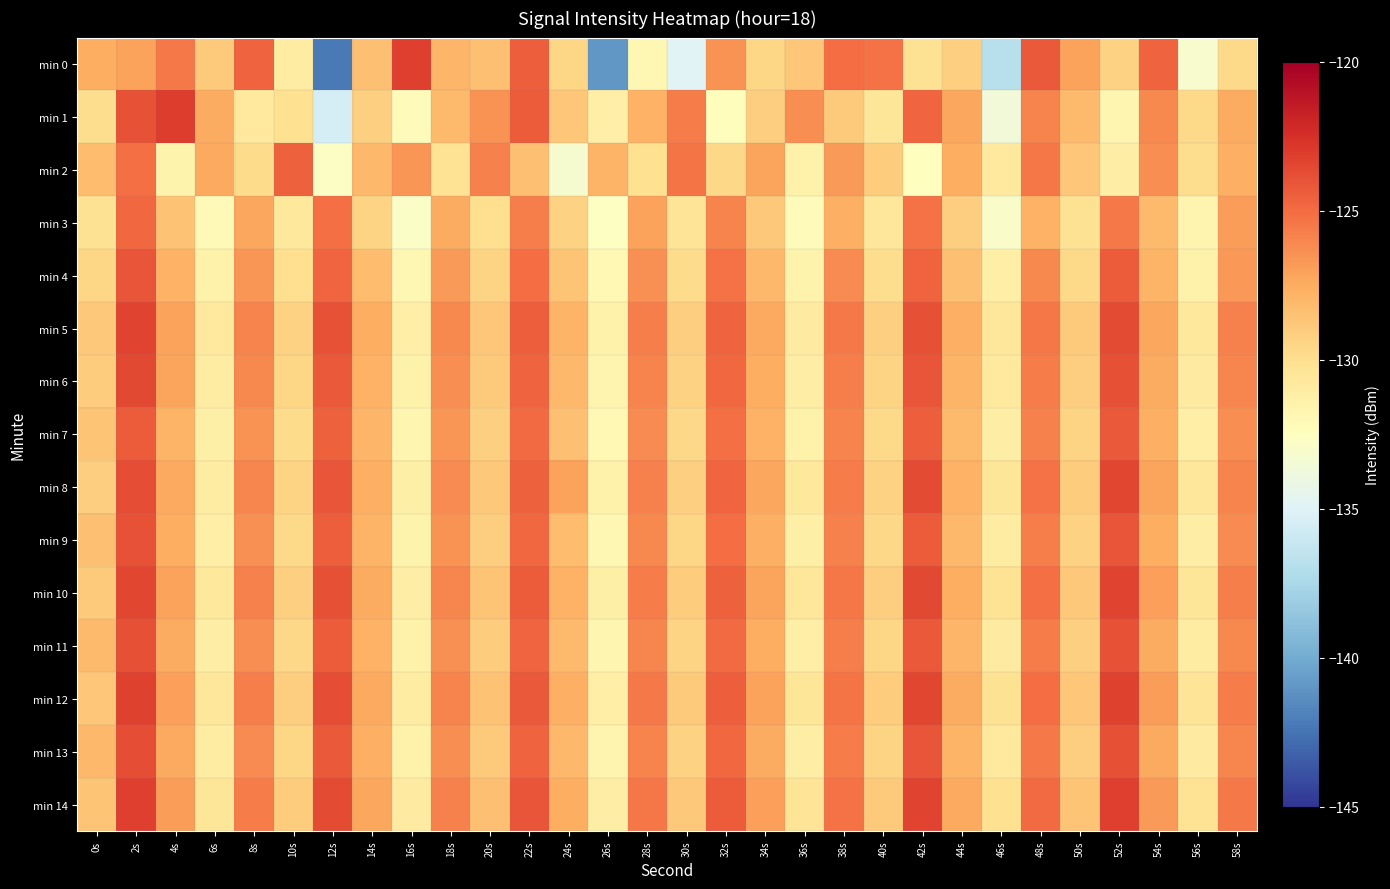

Reading left to right, transcribe all the data shown in this chart.

min 0: 0s=-127.6	2s=-127.1	4s=-125.5	6s=-128.9	8s=-124.6	10s=-131.0	12s=-142.2	14s=-128.5	16s=-123.2	18s=-127.9	20s=-128.5	22s=-124.4	24s=-129.5	26s=-140.9	28s=-131.8	30s=-134.9	32s=-126.5	34s=-129.5	36s=-128.7	38s=-125.0	40s=-125.2	42s=-130.2	44s=-129.2	46s=-136.8	48s=-124.3	50s=-127.1	52s=-129.4	54s=-124.6	56s=-133.2	58s=-129.7
min 1: 0s=-129.9	2s=-124.0	4s=-123.1	6s=-127.5	8s=-130.8	10s=-130.1	12s=-135.4	14s=-129.2	16s=-132.2	18s=-128.2	20s=-126.5	22s=-124.3	24s=-128.7	26s=-131.2	28s=-127.8	30s=-125.6	32s=-132.4	34s=-129.1	36s=-126.3	38s=-128.9	40s=-130.5	42s=-124.7	44s=-127.3	46s=-133.6	48s=-125.9	50s=-128.2	52s=-131.8	54s=-126.1	56s=-129.7	58s=-127.5
min 2: 0s=-128.3	2s=-125.1	4s=-131.6	6s=-127.4	8s=-129.8	10s=-124.5	12s=-132.7	14s=-128.1	16s=-126.6	18s=-130.3	20s=-125.8	22s=-128.4	24s=-133.2	26s=-127.9	28s=-130.1	30s=-125.3	32s=-129.6	34s=-127.2	36s=-131.4	38s=-126.8	40s=-129.0	42s=-132.5	44s=-127.6	46s=-130.8	48s=-125.4	50s=-128.7	52s=-131.1	54s=-126.3	56s=-129.9	58s=-127.7
min 3: 0s=-130.2	2s=-124.8	4s=-128.5	6s=-132.1	8s=-127.3	10s=-130.7	12s=-125.1	14s=-129.4	16s=-132.8	18s=-127.5	20s=-130.0	22s=-125.7	24s=-129.3	26s=-132.6	28s=-127.1	30s=-130.4	32s=-125.9	34s=-128.8	36s=-132.3	38s=-127.7	40s=-130.6	42s=-125.2	44s=-129.1	46s=-132.9	48s=-127.8	50s=-130.2	52s=-125.5	54s=-128.2	56s=-131.7	58s=-126.9
min 4: 0s=-129.5	2s=-124.1	4s=-127.8	6s=-131.4	8s=-126.6	10s=-130.0	12s=-124.7	14s=-128.3	16s=-131.9	18s=-126.8	20s=-129.4	22s=-125.0	24s=-128.6	26s=-132.0	28s=-126.4	30s=-129.8	32s=-125.2	34s=-128.1	36s=-131.6	38s=-126.2	40s=-129.9	42s=-124.6	44s=-128.4	46s=-131.2	48s=-126.1	50s=-129.7	52s=-124.3	54s=-127.9	56s=-131.5	58s=-126.7
min 5: 0s=-128.8	2s=-123.4	4s=-127.1	6s=-130.8	8s=-125.9	10s=-129.3	12s=-124.0	14s=-127.6	16s=-131.2	18s=-126.1	20s=-128.7	22s=-124.4	24s=-127.9	26s=-131.4	28s=-125.7	30s=-129.1	32s=-124.6	34s=-127.4	36s=-130.9	38s=-125.5	40s=-129.2	42s=-123.9	44s=-127.7	46s=-130.6	48s=-125.4	50s=-128.9	52s=-123.7	54s=-127.3	56s=-130.7	58s=-125.8
min 6: 0s=-129.0	2s=-123.6	4s=-127.2	6s=-131.0	8s=-126.1	10s=-129.5	12s=-124.2	14s=-127.8	16s=-131.5	18s=-126.3	20s=-128.9	22s=-124.6	24s=-128.1	26s=-131.7	28s=-125.9	30s=-129.3	32s=-124.8	34s=-127.6	36s=-131.1	38s=-125.7	40s=-129.4	42s=-124.1	44s=-127.9	46s=-130.8	48s=-125.6	50s=-129.1	52s=-123.9	54s=-127.5	56s=-130.9	58s=-126.0
min 7: 0s=-128.6	2s=-124.3	4s=-127.9	6s=-131.3	8s=-126.5	10s=-129.8	12s=-124.5	14s=-128.0	16s=-131.8	18s=-126.6	20s=-129.2	22s=-124.9	24s=-128.4	26s=-132.0	28s=-126.2	30s=-129.6	32s=-125.1	34s=-127.8	36s=-131.4	38s=-125.9	40s=-129.7	42s=-124.4	44s=-128.2	46s=-131.1	48s=-125.8	50s=-129.4	52s=-124.2	54s=-127.7	56s=-131.2	58s=-126.3
min 8: 0s=-129.1	2s=-123.8	4s=-127.4	6s=-131.0	8s=-126.0	10s=-129.4	12s=-124.1	14s=-127.7	16s=-131.3	18s=-126.2	20s=-128.8	22s=-124.5	24s=-127.1	26s=-131.5	28s=-125.8	30s=-129.2	32s=-124.7	34s=-127.3	36s=-130.7	38s=-125.6	40s=-129.3	42s=-123.7	44s=-127.8	46s=-130.5	48s=-125.2	50s=-129.0	52s=-123.5	54s=-127.2	56s=-130.6	58s=-125.9
min 9: 0s=-128.4	2s=-124.0	4s=-127.6	6s=-131.2	8s=-126.4	10s=-129.7	12s=-124.4	14s=-127.9	16s=-131.6	18s=-126.5	20s=-129.1	22s=-124.8	24s=-128.3	26s=-131.9	28s=-126.1	30s=-129.5	32s=-125.0	34s=-127.7	36s=-131.3	38s=-125.8	40s=-129.6	42s=-124.3	44s=-128.1	46s=-131.0	48s=-125.7	50s=-129.3	52s=-124.1	54s=-127.6	56s=-131.1	58s=-126.2
min 10: 0s=-128.9	2s=-123.5	4s=-127.1	6s=-130.7	8s=-125.8	10s=-129.2	12s=-123.9	14s=-127.5	16s=-131.1	18s=-126.0	20s=-128.6	22s=-124.3	24s=-127.8	26s=-131.3	28s=-125.6	30s=-129.0	32s=-124.5	34s=-127.2	36s=-130.6	38s=-125.4	40s=-129.1	42s=-123.6	44s=-127.6	46s=-130.3	48s=-125.1	50s=-128.8	52s=-123.4	54s=-127.0	56s=-130.5	58s=-125.7
min 11: 0s=-128.2	2s=-123.9	4s=-127.5	6s=-131.1	8s=-126.3	10s=-129.6	12s=-124.3	14s=-127.8	16s=-131.5	18s=-126.4	20s=-129.0	22s=-124.7	24s=-128.2	26s=-131.8	28s=-126.0	30s=-129.4	32s=-124.9	34s=-127.6	36s=-131.2	38s=-125.7	40s=-129.5	42s=-124.2	44s=-128.0	46s=-130.9	48s=-125.6	50s=-129.2	52s=-124.0	54s=-127.5	56s=-131.0	58s=-126.1
min 12: 0s=-128.7	2s=-123.3	4s=-127.0	6s=-130.6	8s=-125.7	10s=-129.1	12s=-123.8	14s=-127.4	16s=-131.0	18s=-125.9	20s=-128.5	22s=-124.2	24s=-127.7	26s=-131.2	28s=-125.5	30s=-128.9	32s=-124.4	34s=-127.1	36s=-130.5	38s=-125.3	40s=-129.0	42s=-123.5	44s=-127.5	46s=-130.2	48s=-125.0	50s=-128.7	52s=-123.3	54s=-126.9	56s=-130.4	58s=-125.6
min 13: 0s=-128.1	2s=-123.8	4s=-127.4	6s=-131.0	8s=-126.2	10s=-129.5	12s=-124.2	14s=-127.7	16s=-131.4	18s=-126.3	20s=-128.9	22s=-124.6	24s=-128.1	26s=-131.7	28s=-125.9	30s=-129.3	32s=-124.8	34s=-127.5	36s=-131.1	38s=-125.6	40s=-129.4	42s=-124.1	44s=-127.9	46s=-130.8	48s=-125.5	50s=-129.1	52s=-123.9	54s=-127.4	56s=-130.9	58s=-126.0
min 14: 0s=-128.6	2s=-123.2	4s=-126.9	6s=-130.5	8s=-125.6	10s=-129.0	12s=-123.7	14s=-127.3	16s=-130.9	18s=-125.8	20s=-128.4	22s=-124.1	24s=-127.6	26s=-131.1	28s=-125.4	30s=-128.8	32s=-124.3	34s=-127.0	36s=-130.4	38s=-125.2	40s=-128.9	42s=-123.4	44s=-127.4	46s=-130.1	48s=-124.9	50s=-128.6	52s=-123.2	54s=-126.8	56s=-130.3	58s=-125.5